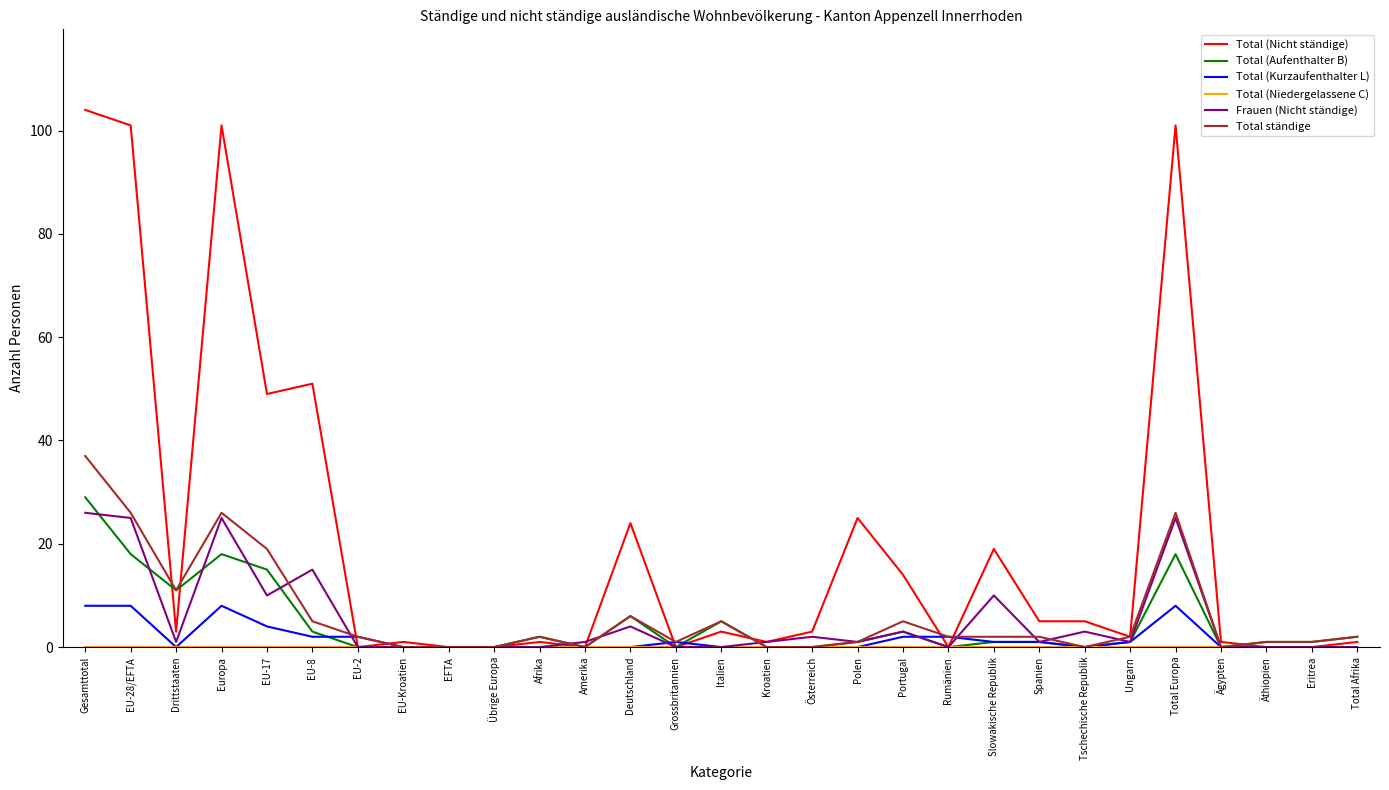

Which series changed the most between Portugal and Ungarn?

Total (Nicht ständige)